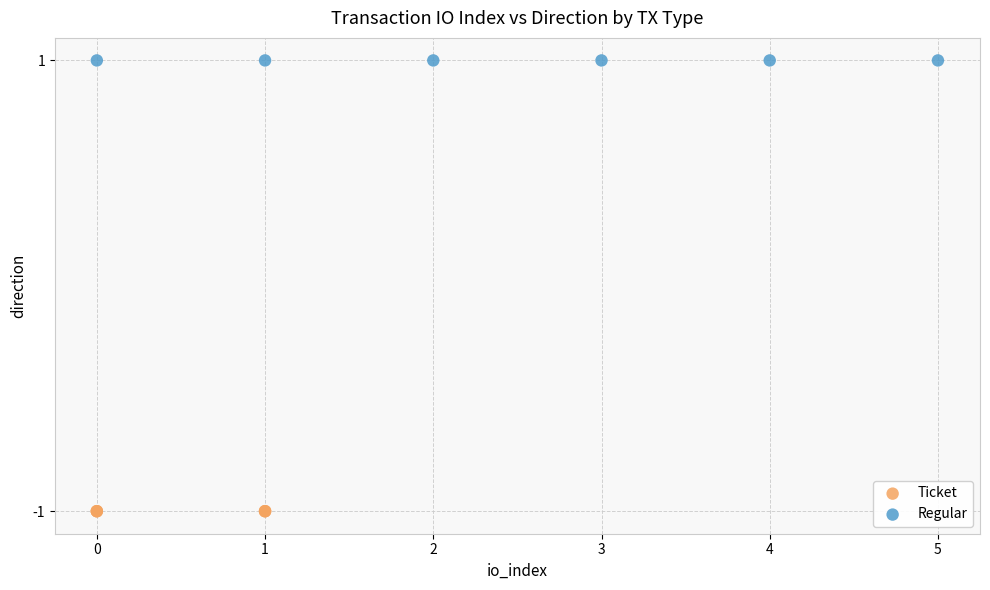

Which series reaches the minimum Y coordinate?

Ticket